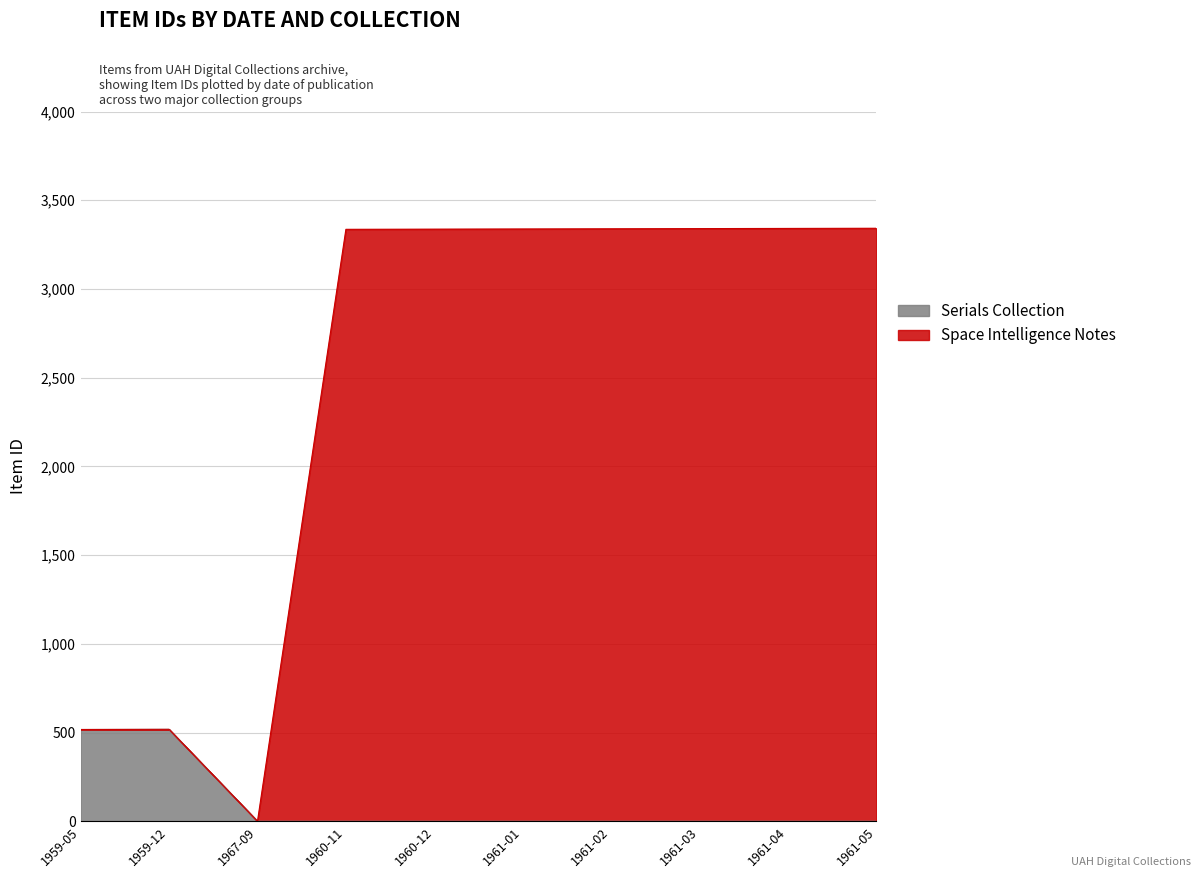

Reading left to right, what are all the values shown in this chart?

Serials Collection: 517	518	0	0	0	0	0	0	0	0
Space Intelligence Notes: 517	518	0	3336	3337	3338	3339	3340	3341	3342